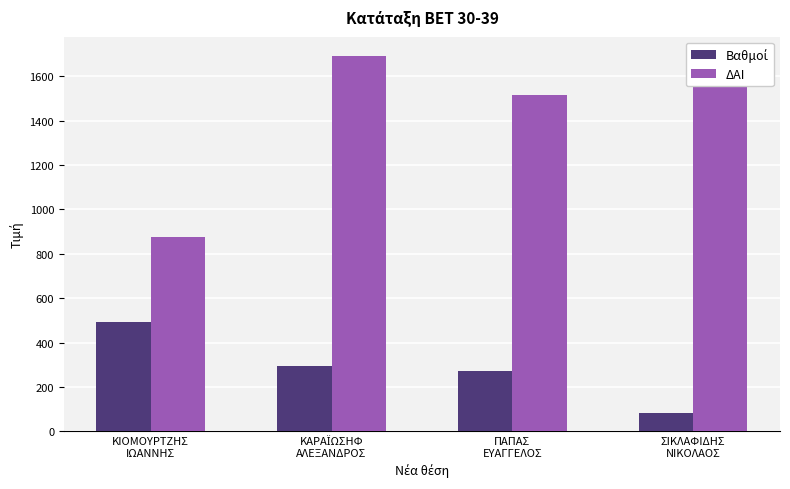

What is the difference between the ΔΑΙ values at ΚΑΡΑΪΩΣΗΦ
ΑΛΕΞΑΝΔΡΟΣ and ΠΑΠΑΣ
ΕΥΑΓΓΕΛΟΣ?

176.0